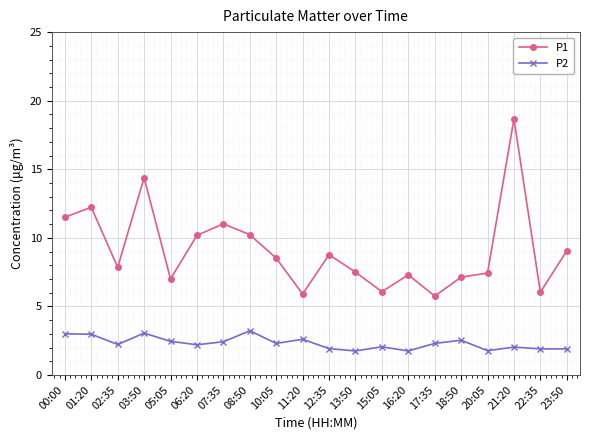

How many lines are shown in the chart?

2